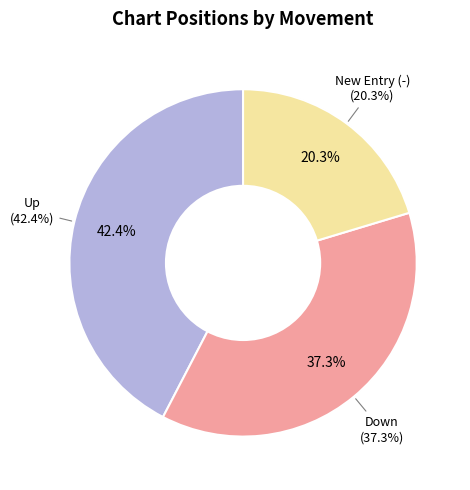

Is the sum of - and down greater than half?

Yes